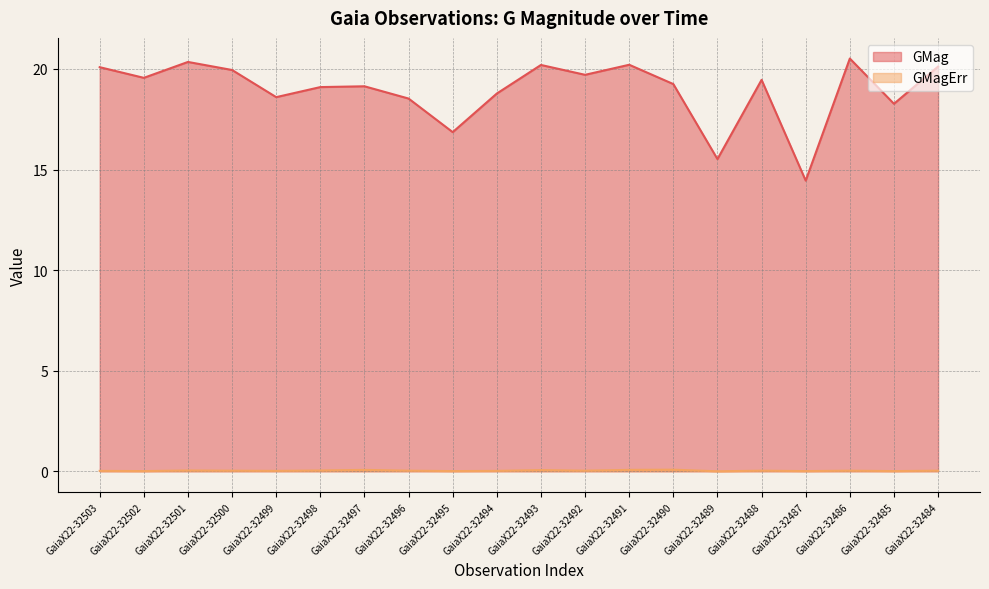

What is the spread (max minus min) of values at GaiaX22-32501?

20.3